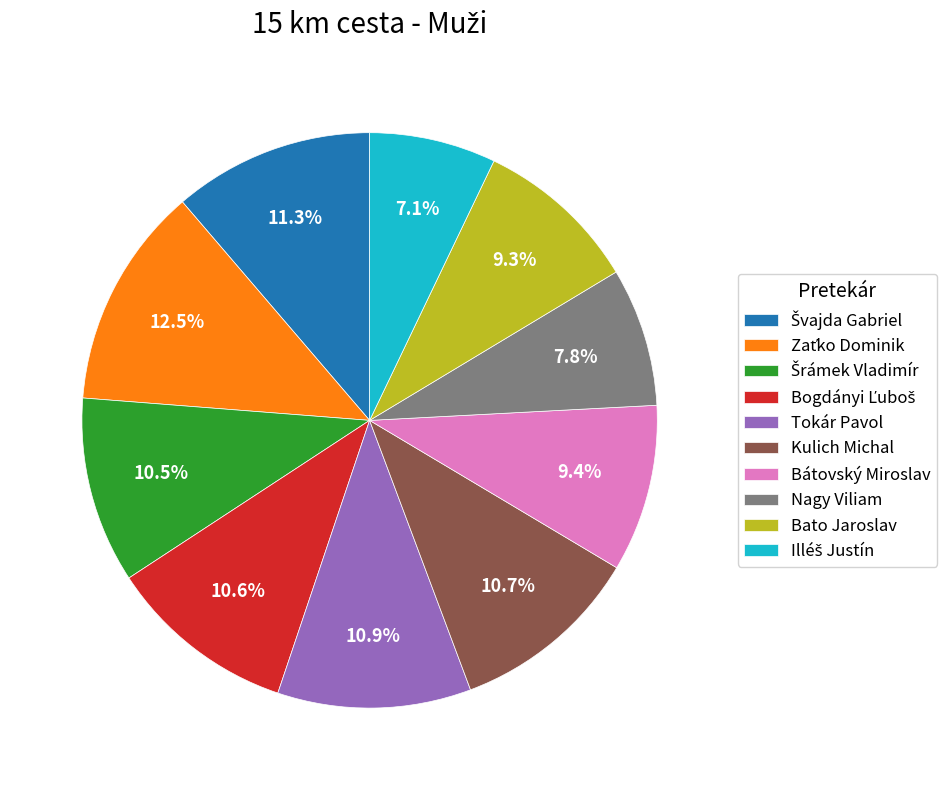

What portion of the pie excludes Bátovský Miroslav?

90.6%